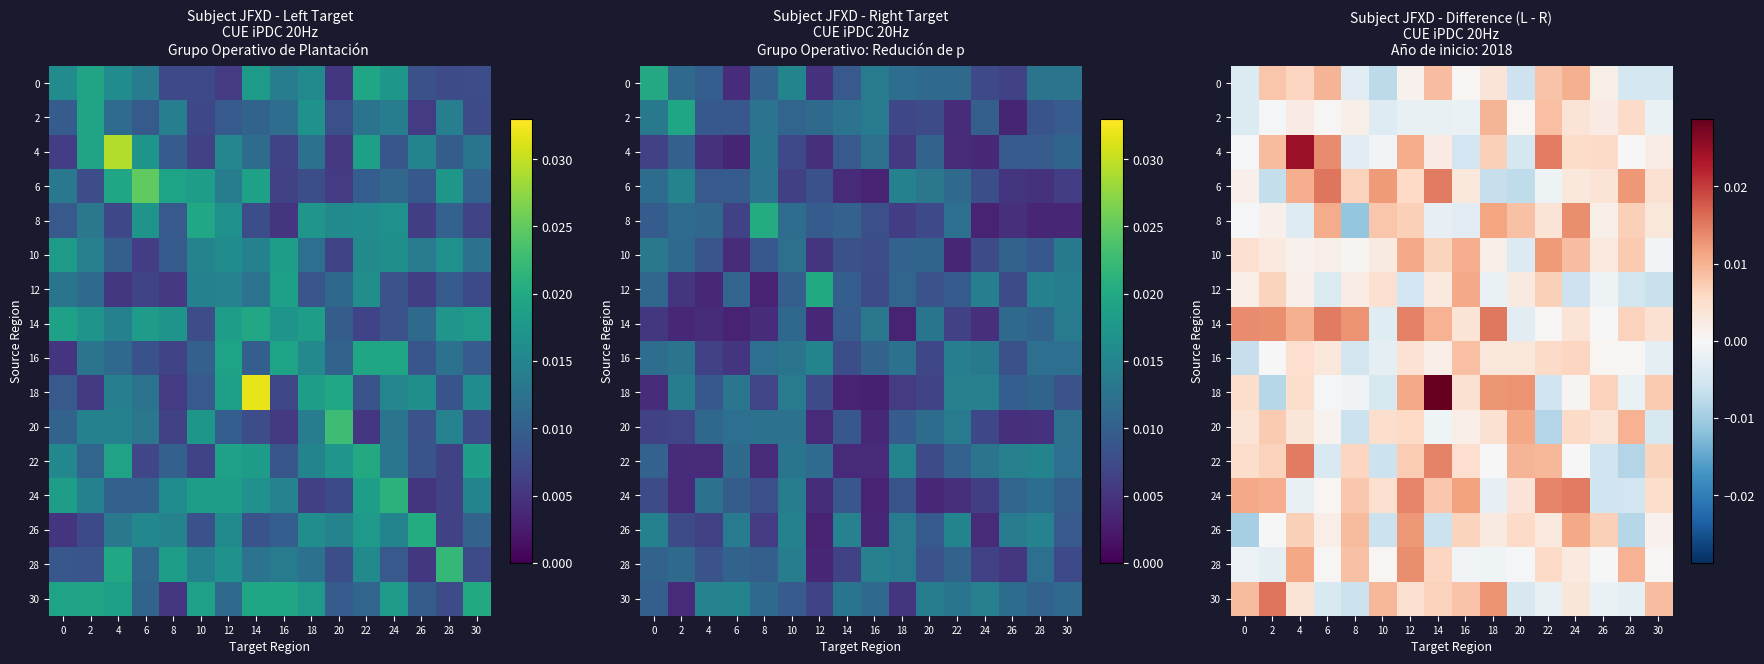

Which has a higher value, 18 or 8?

18